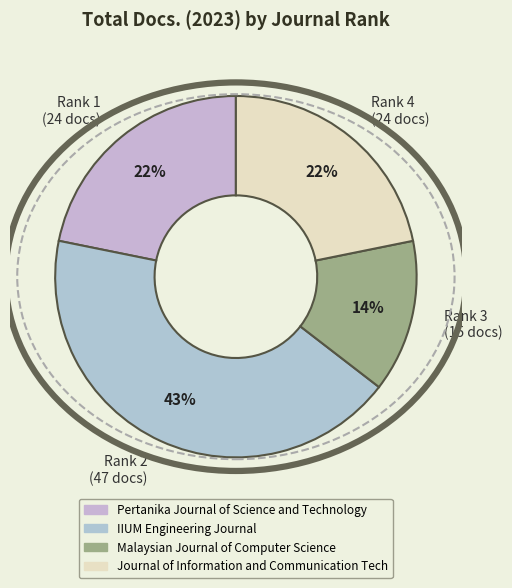

To the nearest percent, what percentage of the pie is Rank 4 (24 docs)?

22%